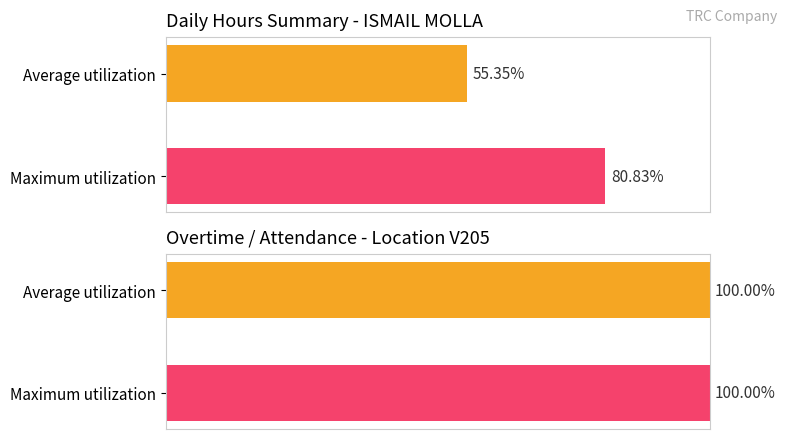

Between 17 and 1, which is larger?

17